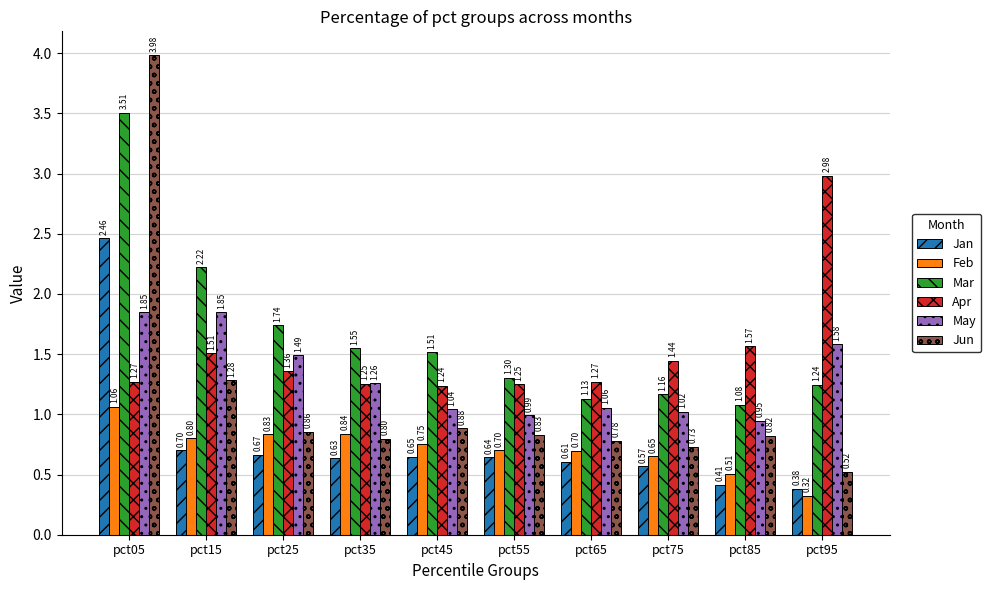

Which series has the largest total across all categories?

Mar